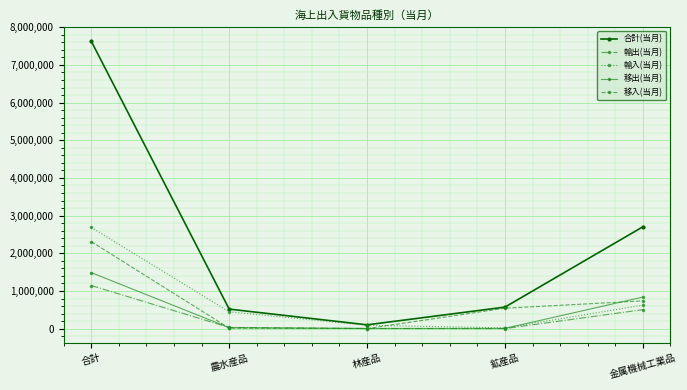

What is the difference between the 移入(当月) values at 合計 and 林産品?

2306944